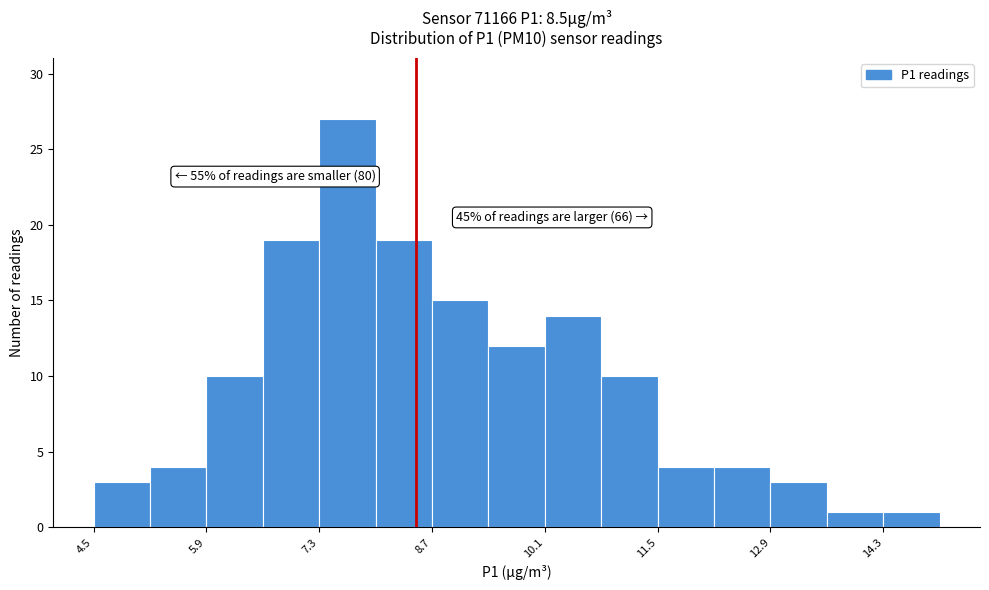

Read against the x-axis, roughly where is the centre of the tallest bar?

7.6